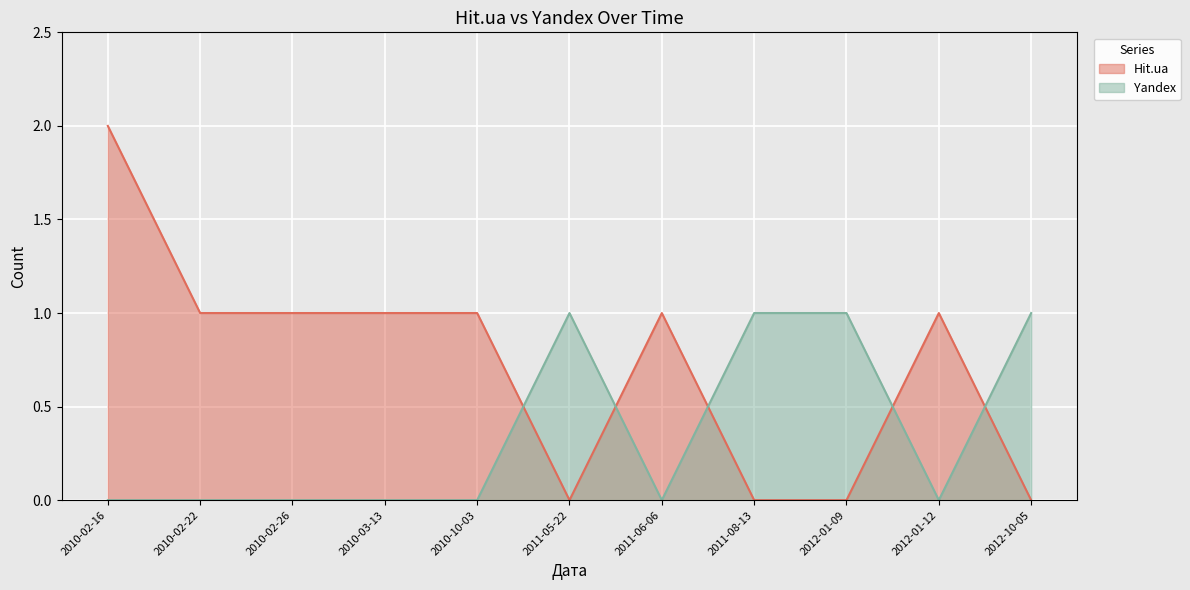

Count the number of categories in the chart.

11